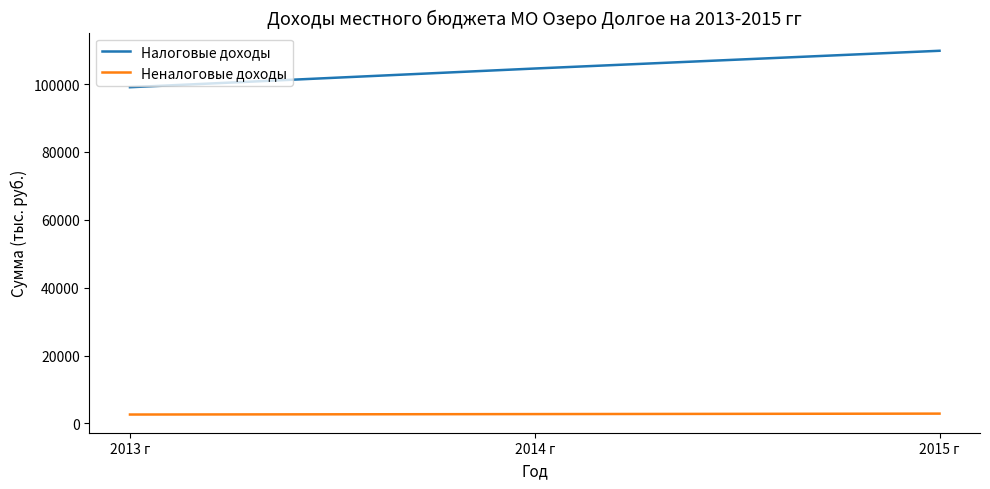

What position from the right is 2013 г?

3